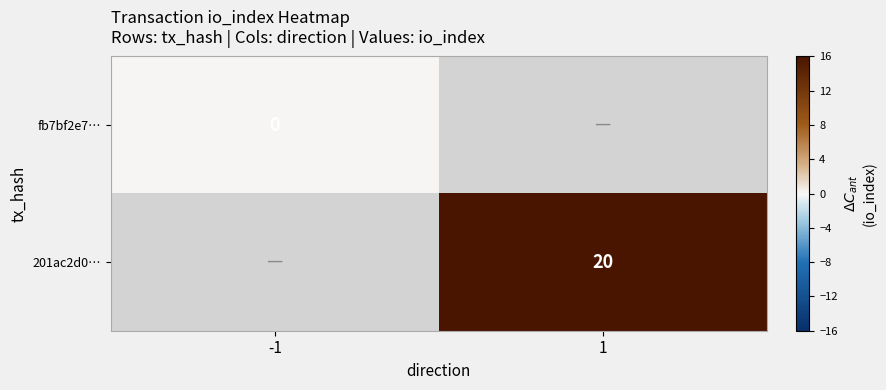

Is the value of fb7bf2e7… at -1 greater than the value of 201ac2d0… at 1?

No